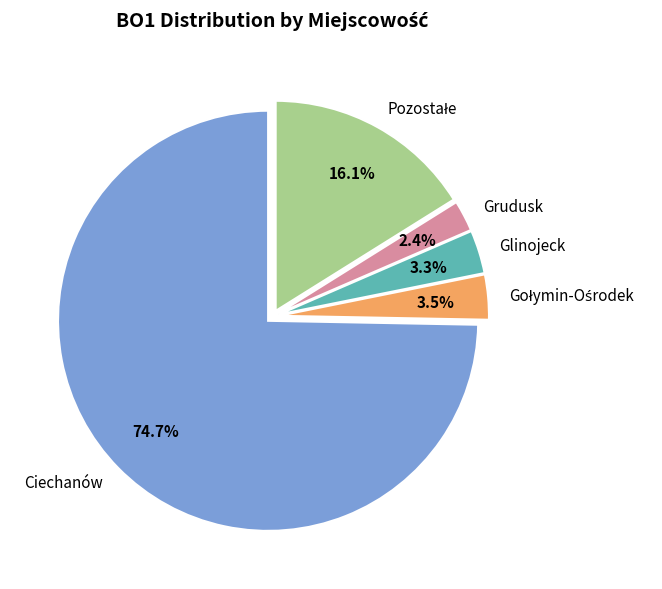

To the nearest percent, what is the difference between the largest and smallest slice percentages?

72%